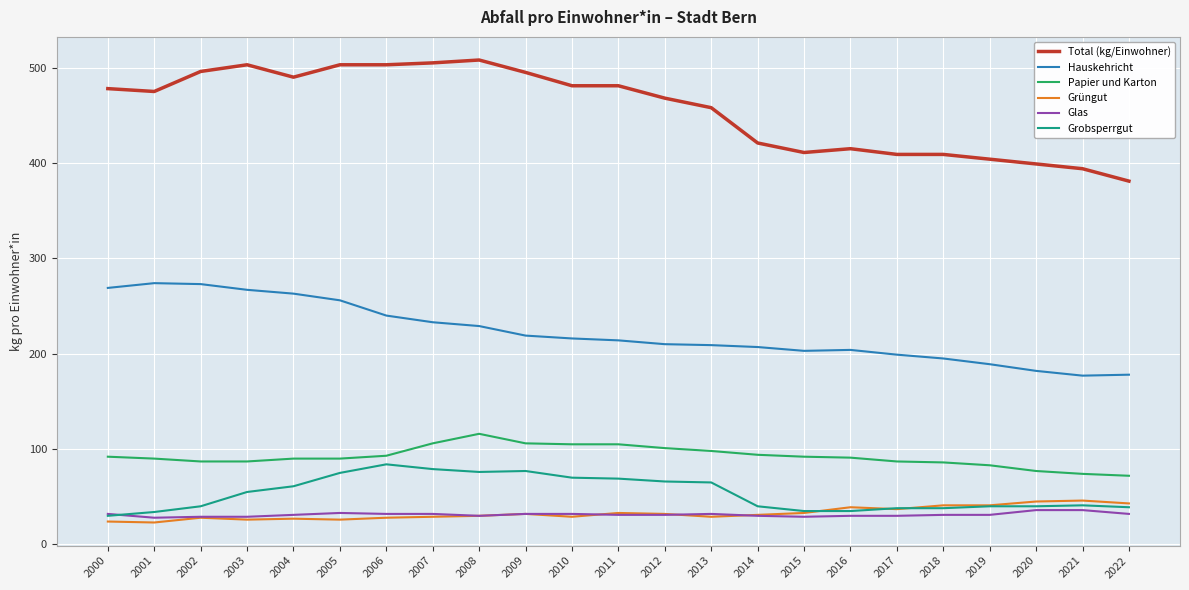

Which series has the largest total across all categories?

Total (kg/Einwohner)